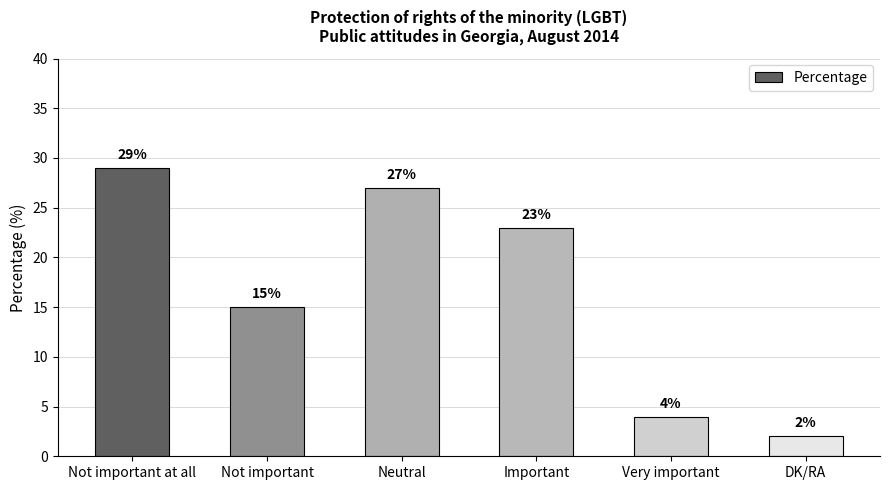

Which category has the highest value across all series?

Not important at all